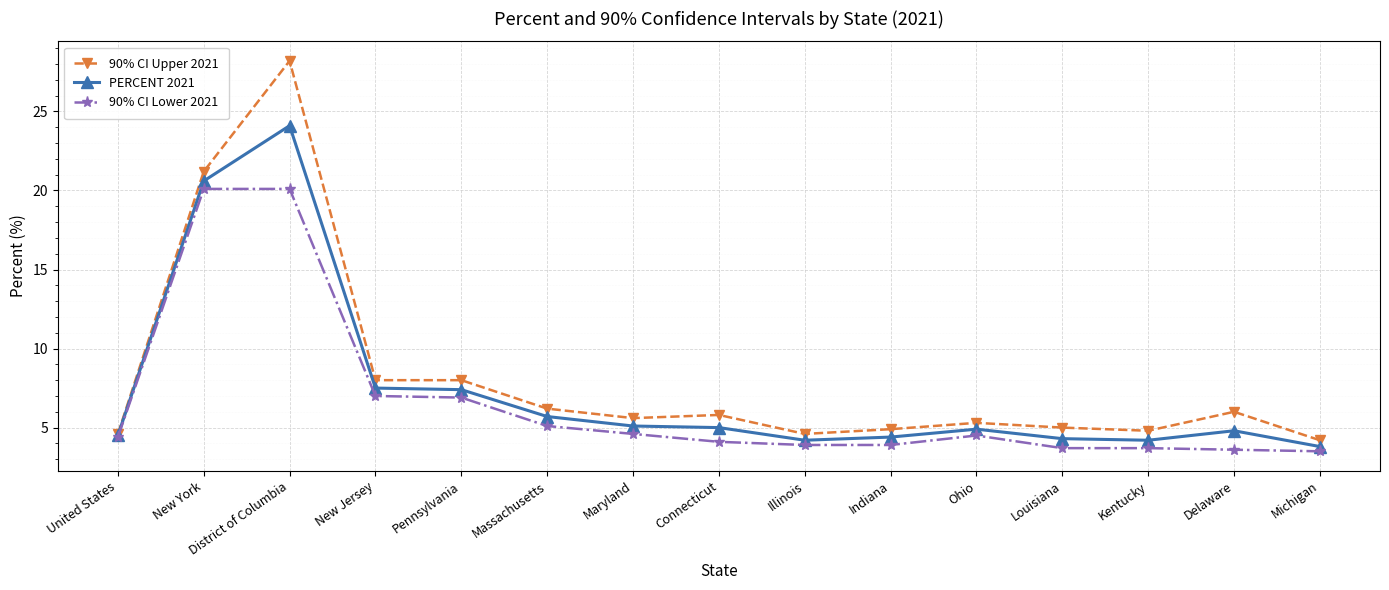

Rank the series at Kentucky from lowest to highest value.

90% CI Lower 2021, PERCENT 2021, 90% CI Upper 2021